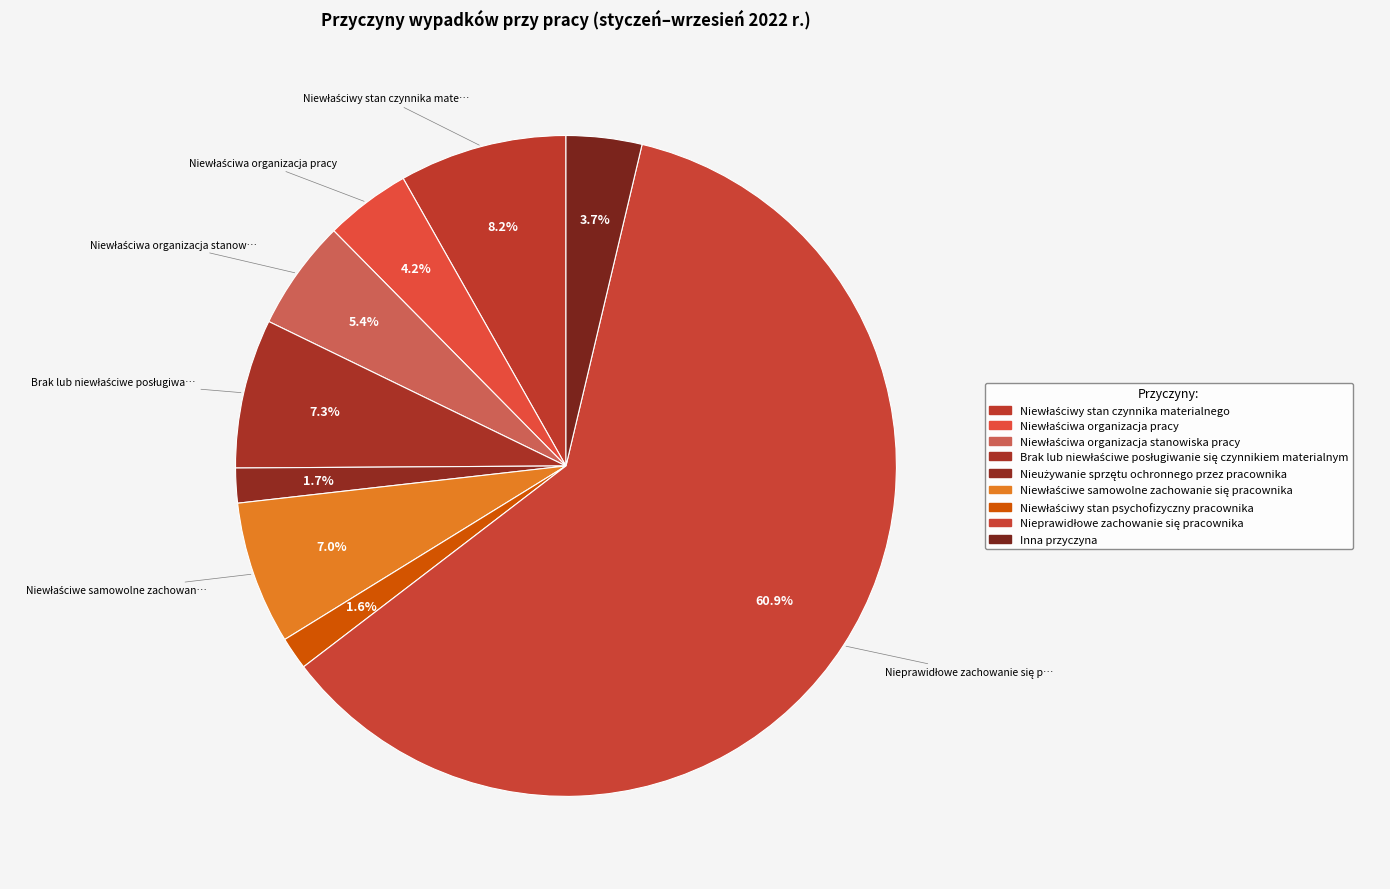

True or false: Inna przyczyna accounts for 1% of the total.

False